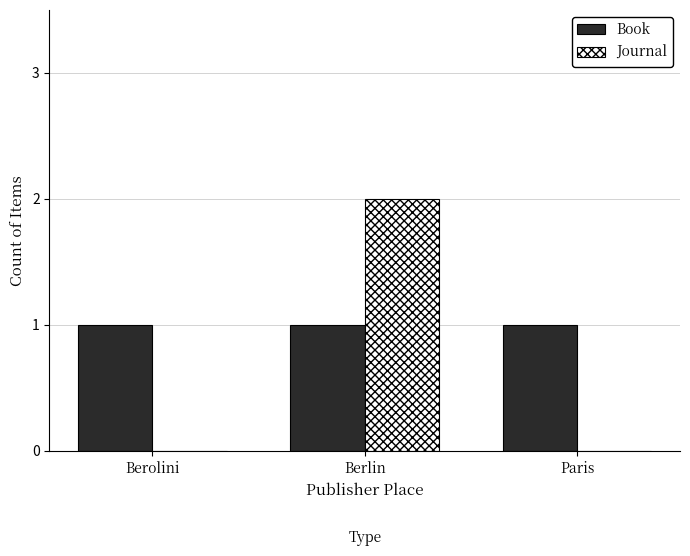

At which category is the sum across all series the highest?

Berlin